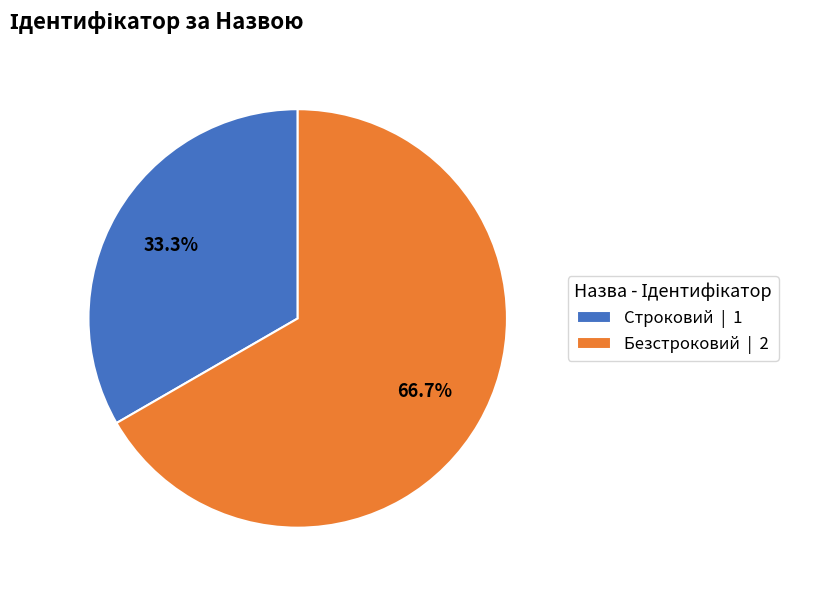

Count the number of slices in the pie.

2